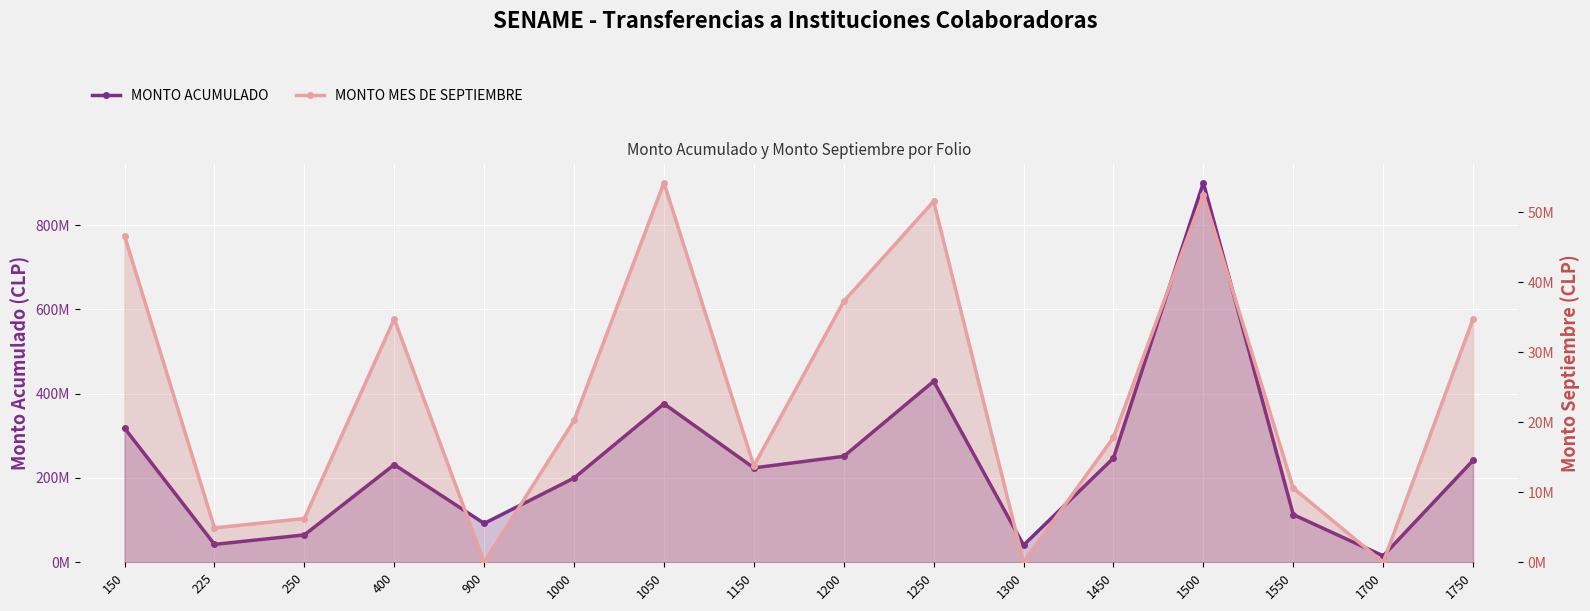

Rank the series at 1300 from lowest to highest value.

MONTO MES DE SEPTIEMBRE, MONTO ACUMULADO